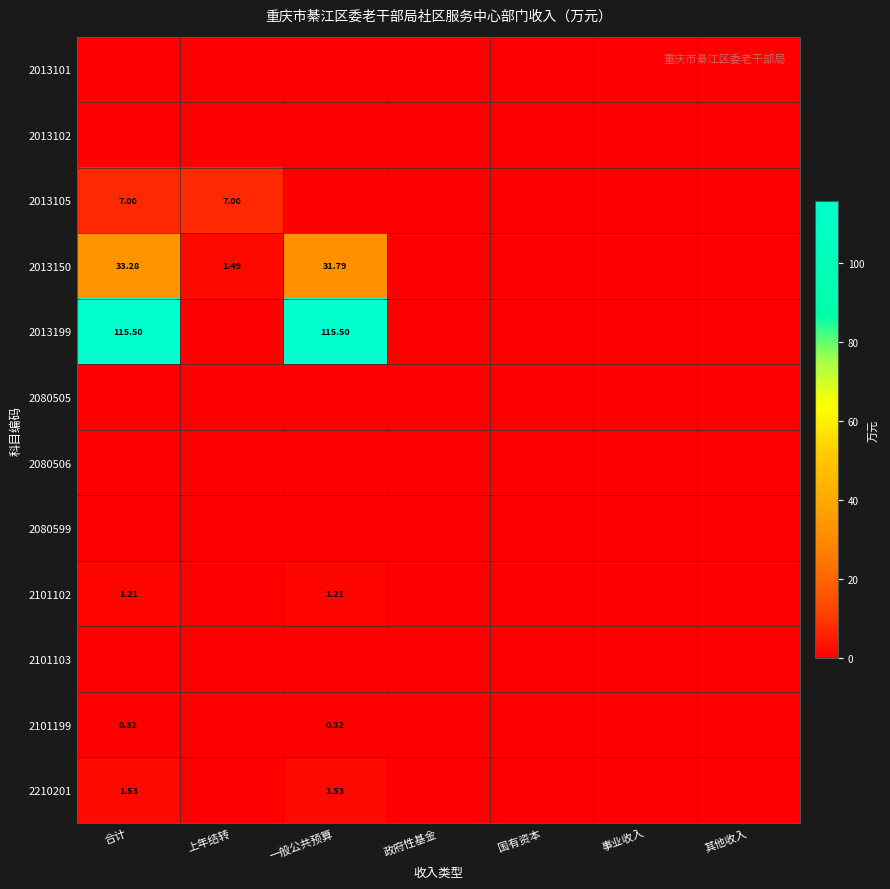

What is the average value of the 2210201 series?

0.4